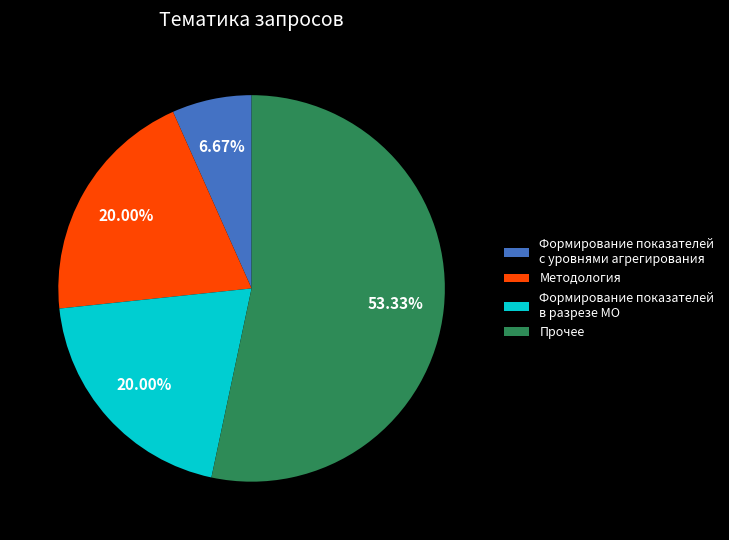

What is the ratio of the value at Методология to the value at Формирование показателей в разрезе МО?

1.0